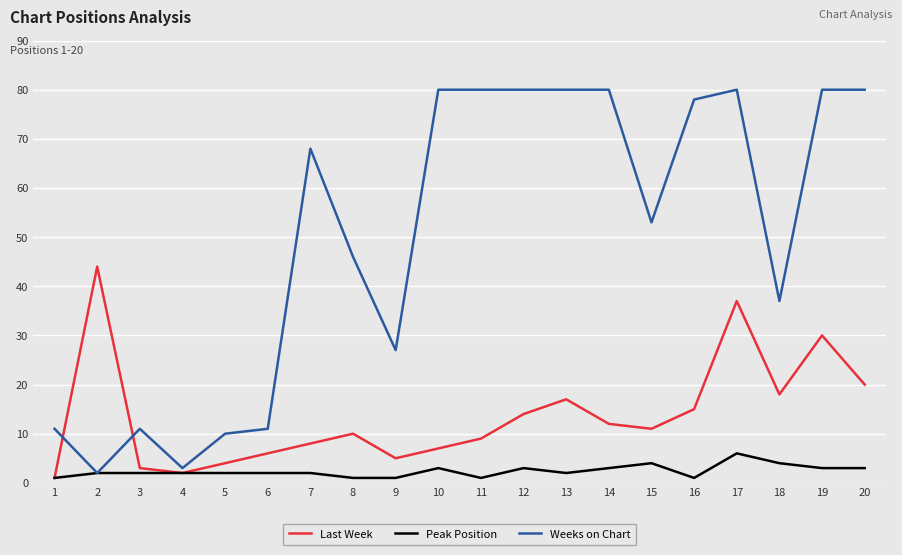

List the series in order of their overall mean, lowest first.

Peak Position, Last Week, Weeks on Chart